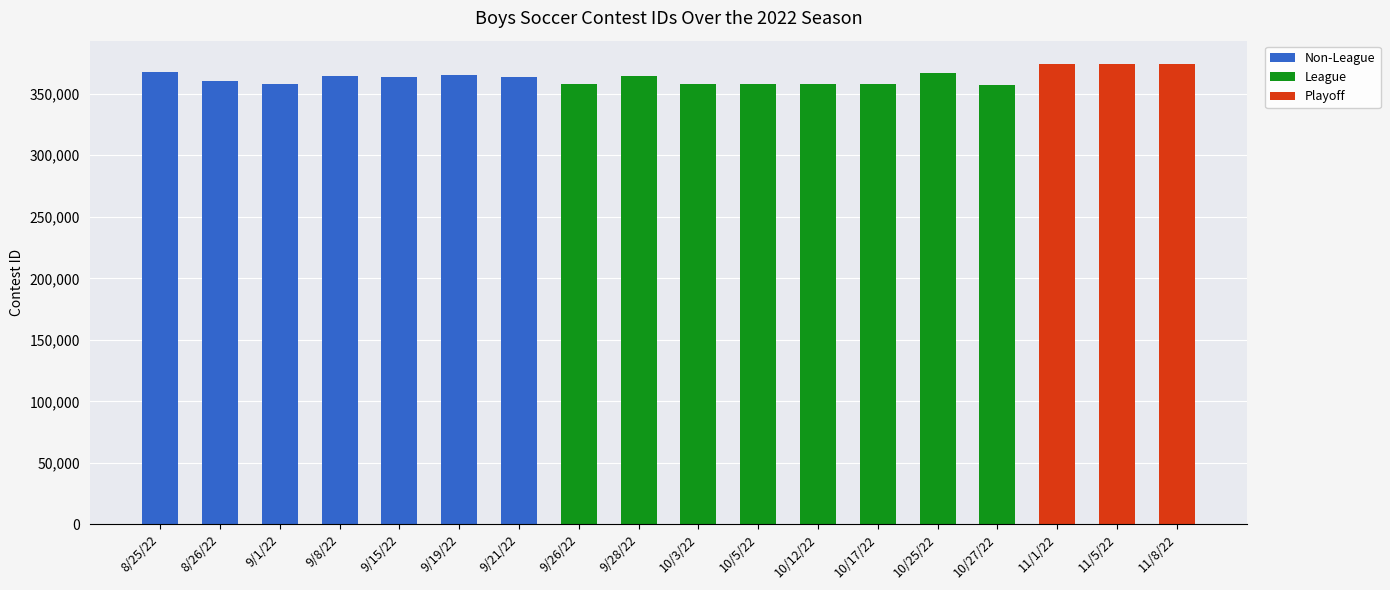

Between 9/26/22 and 10/27/22, which is larger?

9/26/22